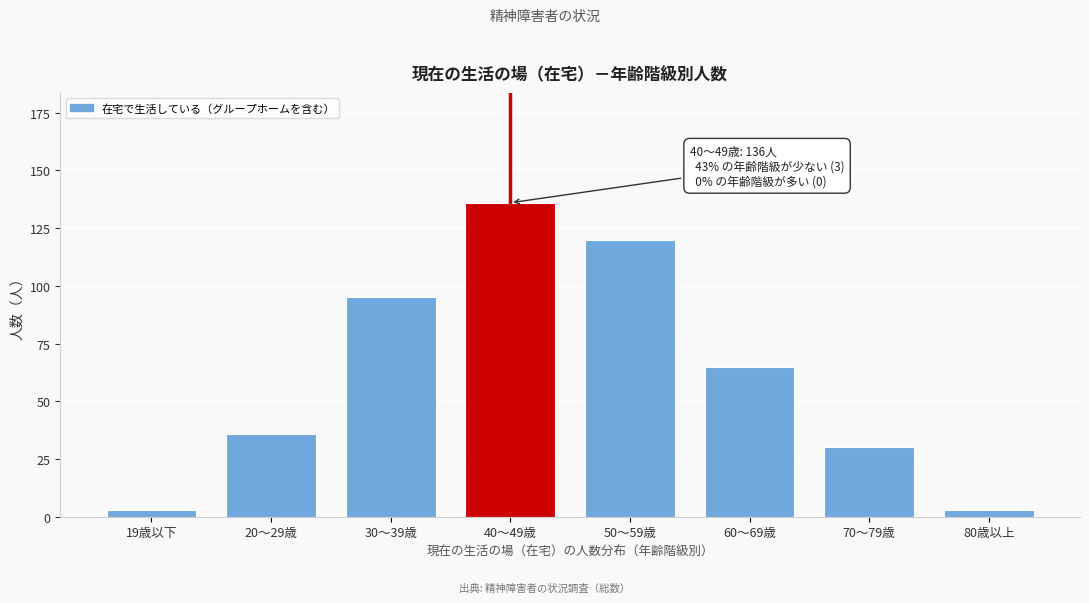

Reading left to right, transcribe all the data shown in this chart.

3	36	95	136	120	65	30	3